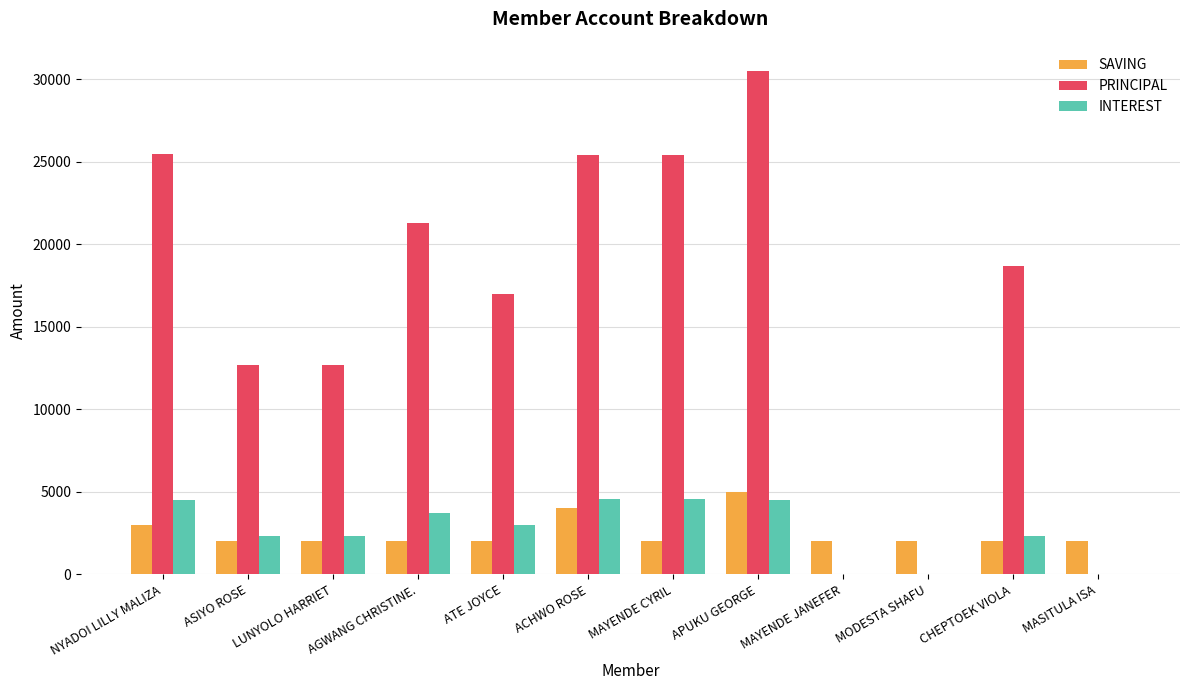

Which series has the largest range (max minus min)?

PRINCIPAL